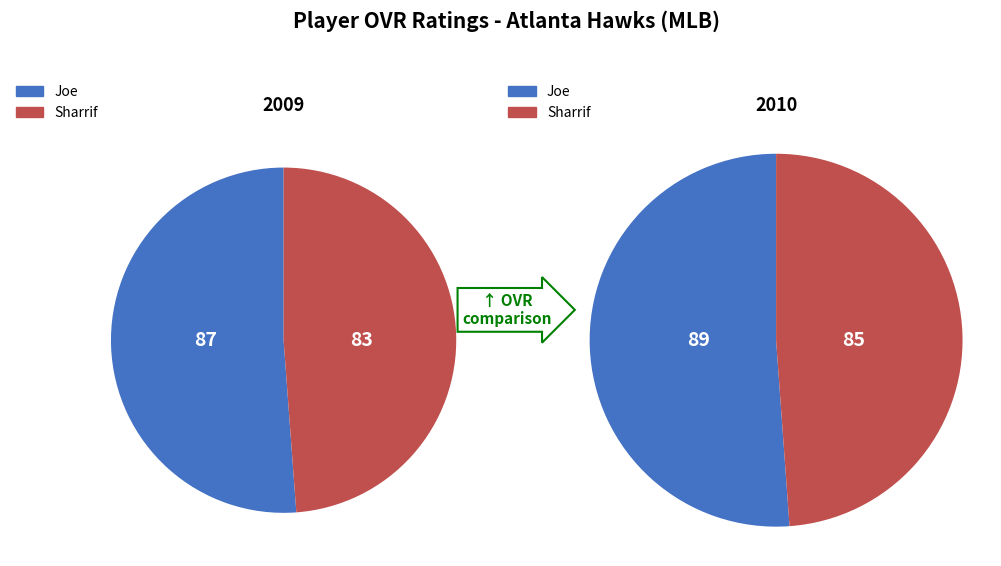

Approximately how many times larger is the value at Joe compared to Sharrif?

1.0